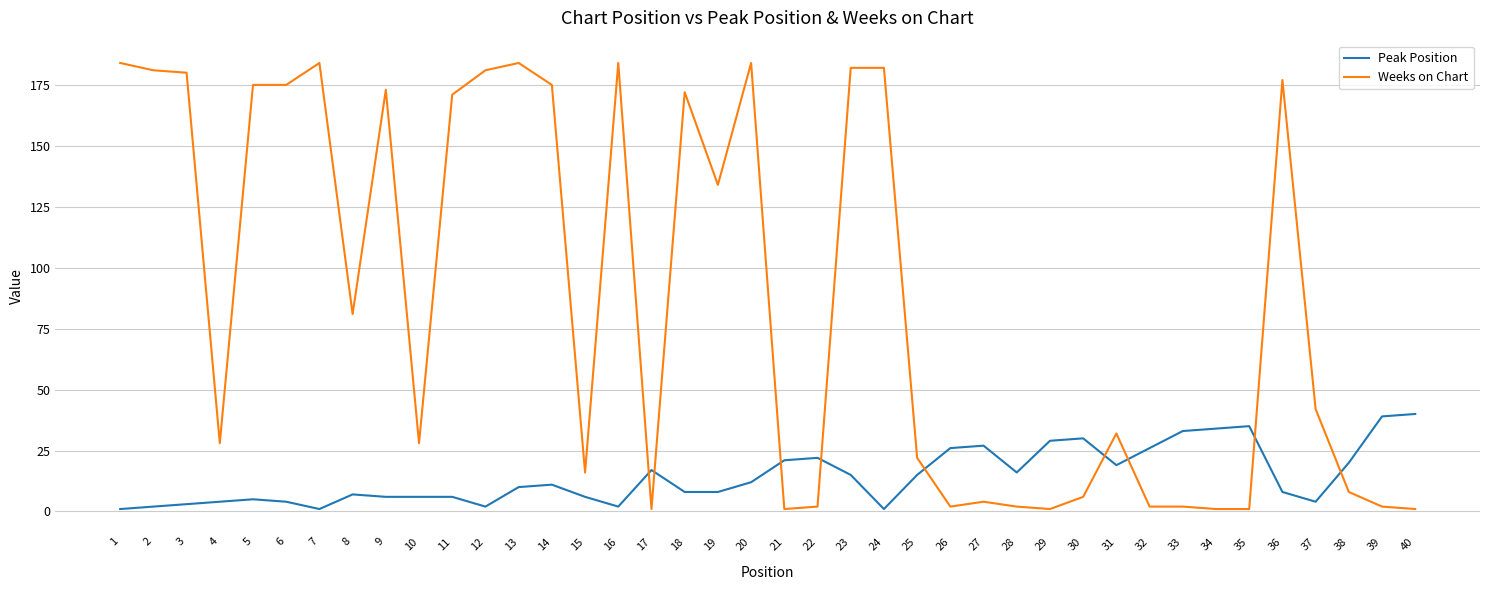

True or false: Peak Position and Weeks on Chart cross at least once.

True